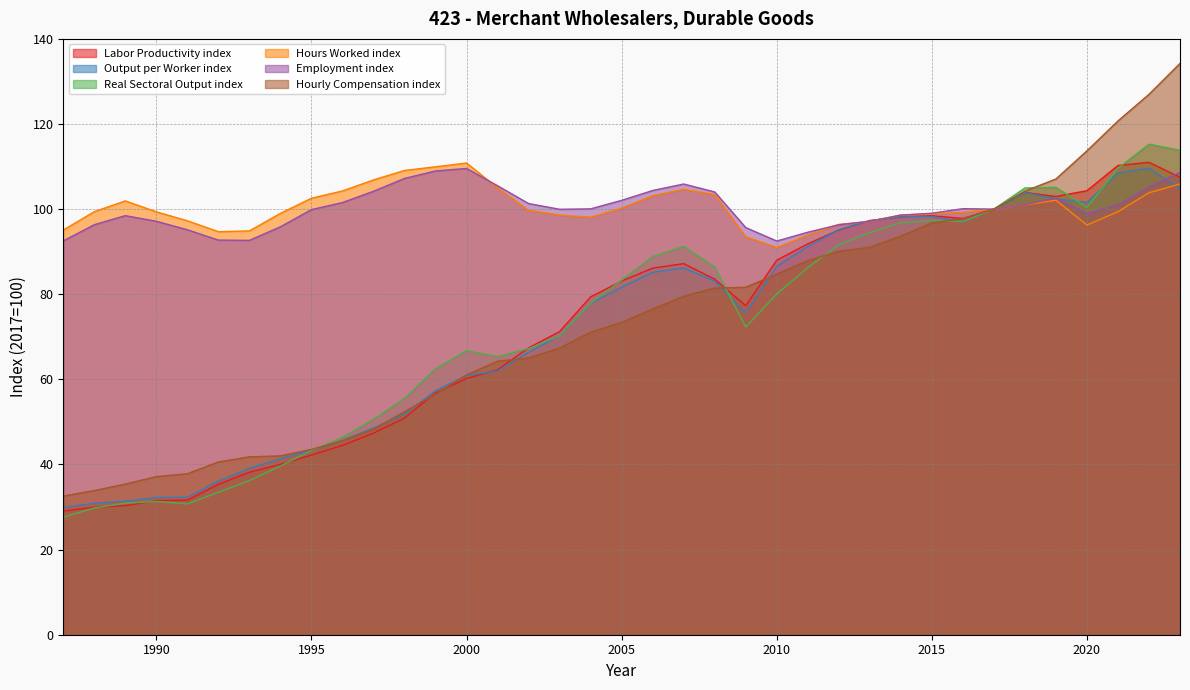

Where does the Real Sectoral Output index series first go above 77?

2004